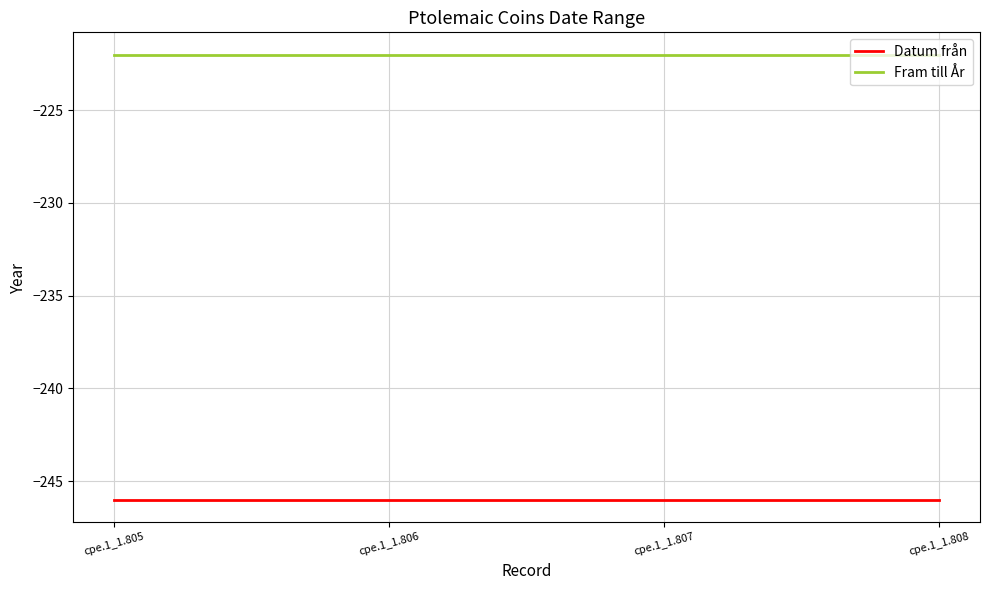

How many distinct data groups are displayed?

2